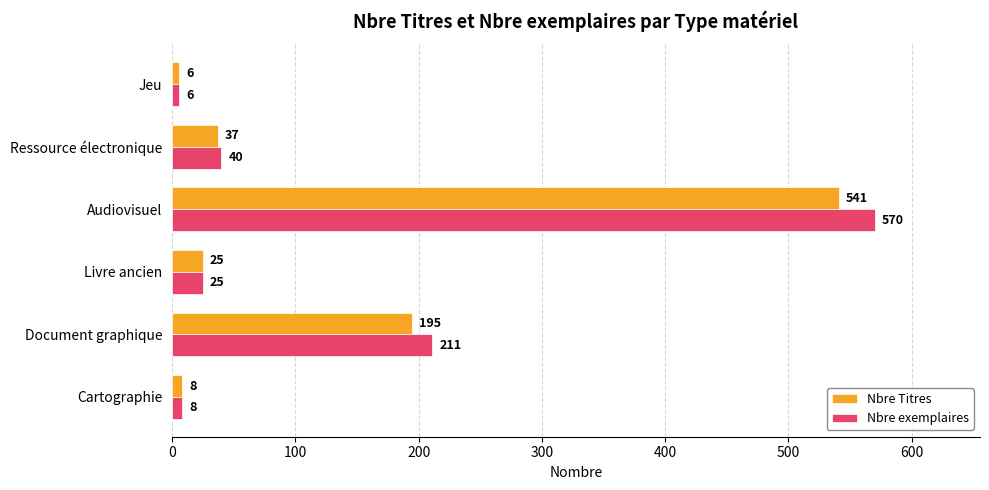

What is the spread (max minus min) of values at Audiovisuel?

29